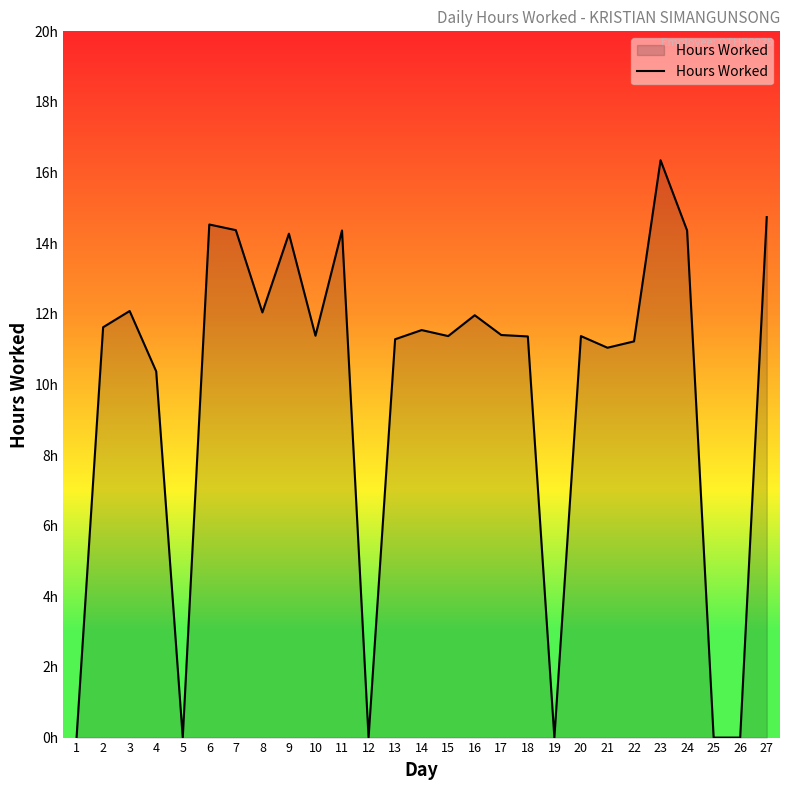

Reading right to left, transcribe all the data shown in this chart.

27=14.7	26=0.0	25=0.0	24=14.4	23=16.4	22=11.2	21=11.0	20=11.4	19=0.0	18=11.4	17=11.4	16=12.0	15=11.4	14=11.5	13=11.3	12=0.0	11=14.4	10=11.4	9=14.3	8=12.0	7=14.4	6=14.5	5=0.0	4=10.4	3=12.1	2=11.6	1=0.0